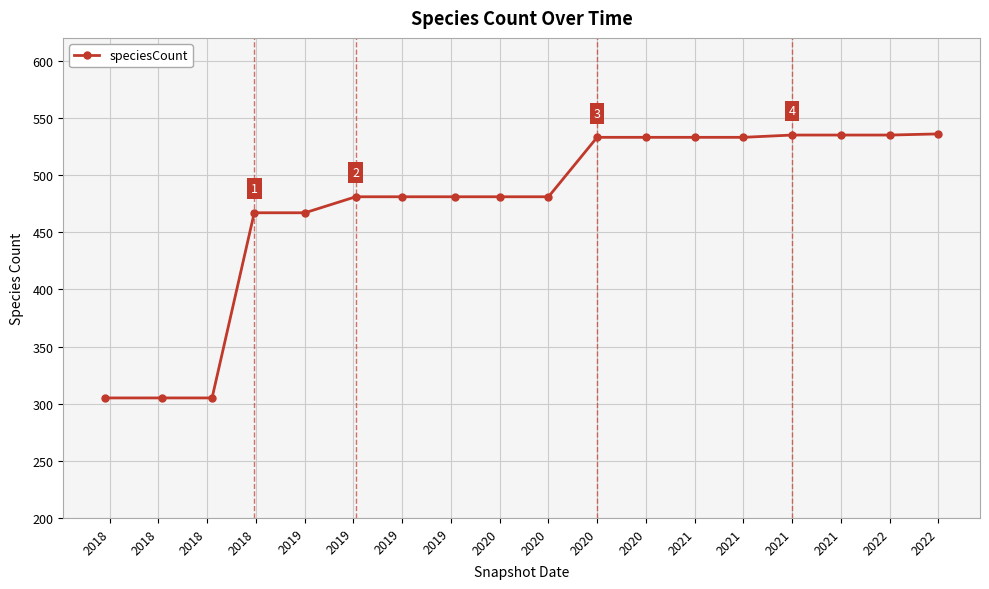

What is the value of the 2nd point from the left?

305